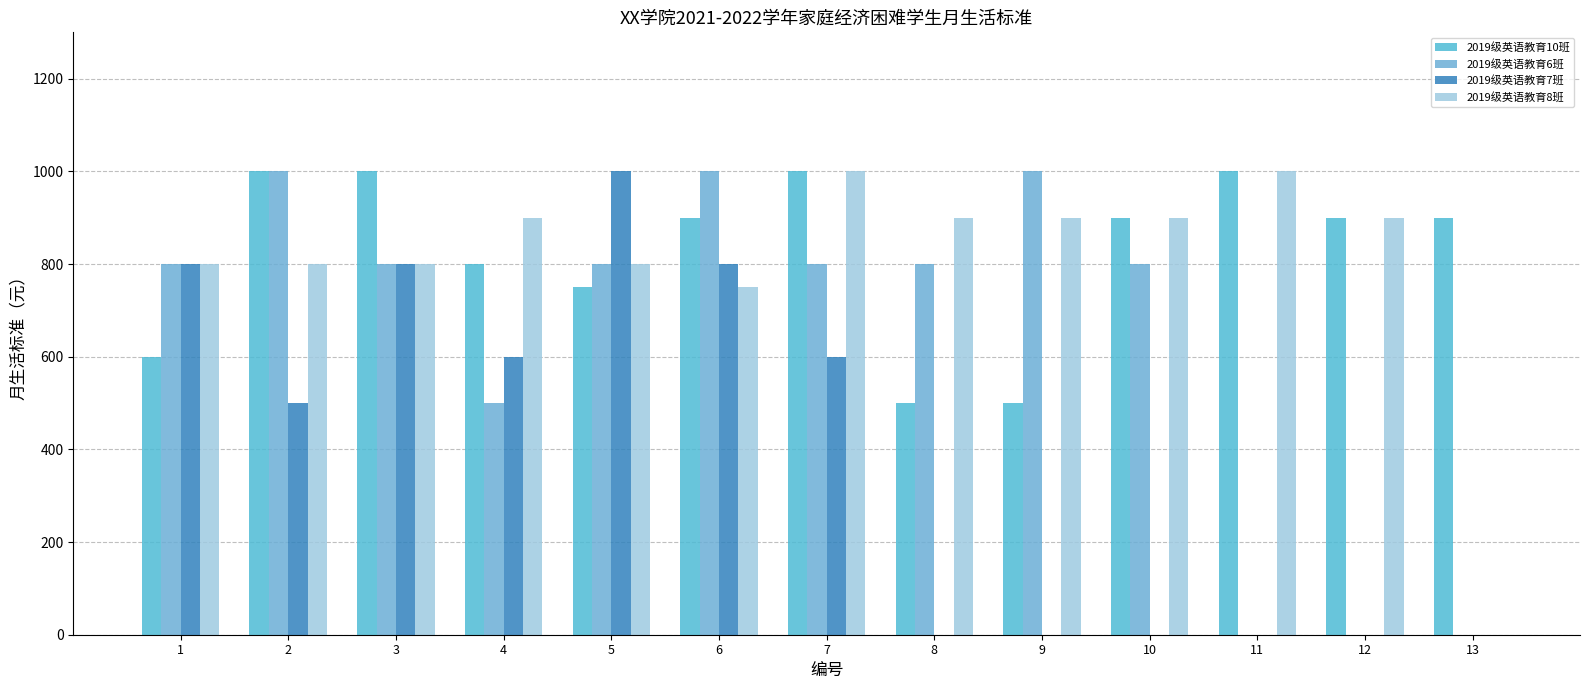

Which category has the highest value in the 2019级英语教育10班 series?

2